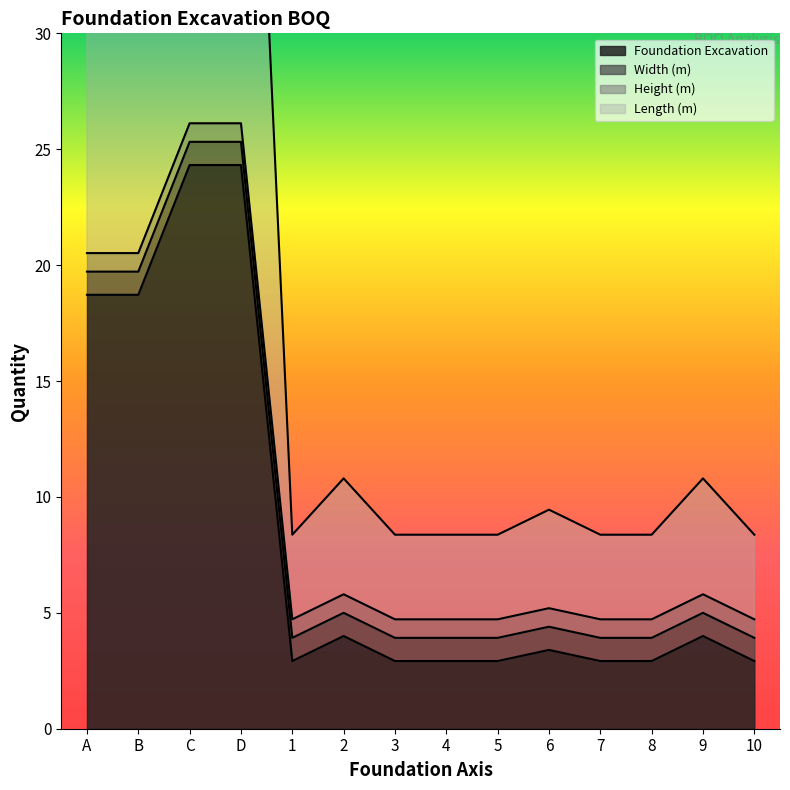

What is the label of the 12th point from the right?

C